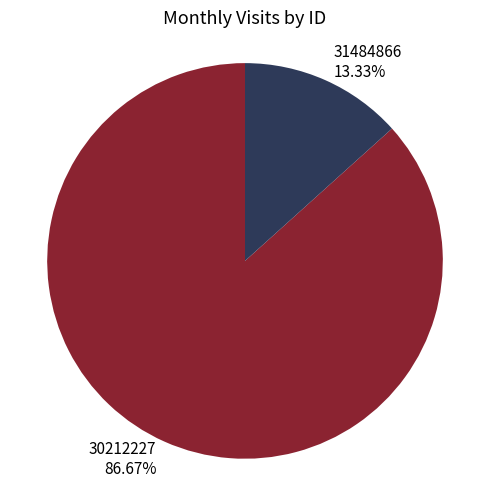

To the nearest percent, what is the average slice percentage?

50%